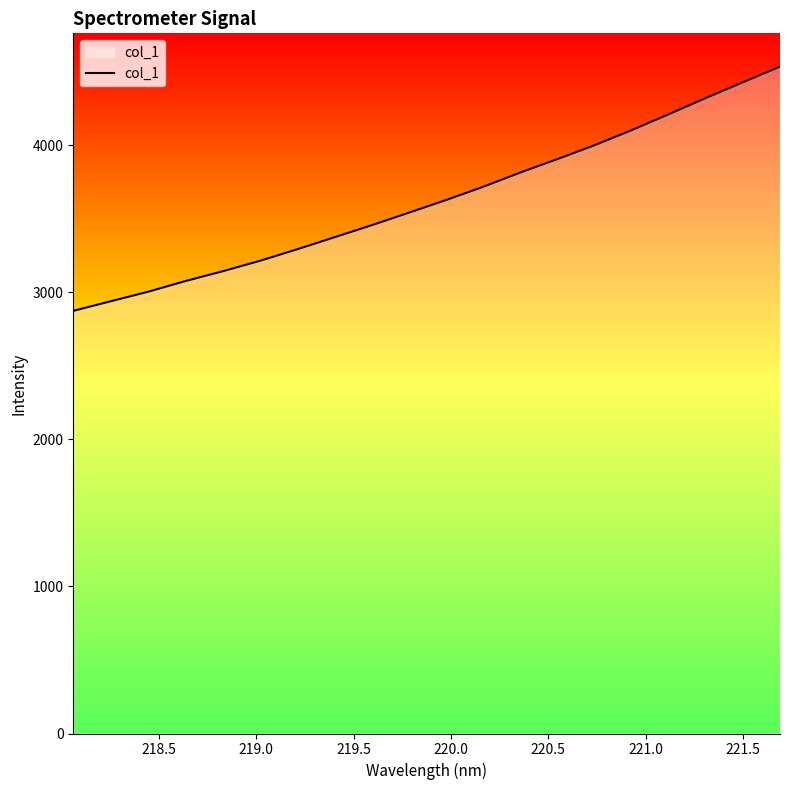

What is the minimum value shown in the chart?

2873.7